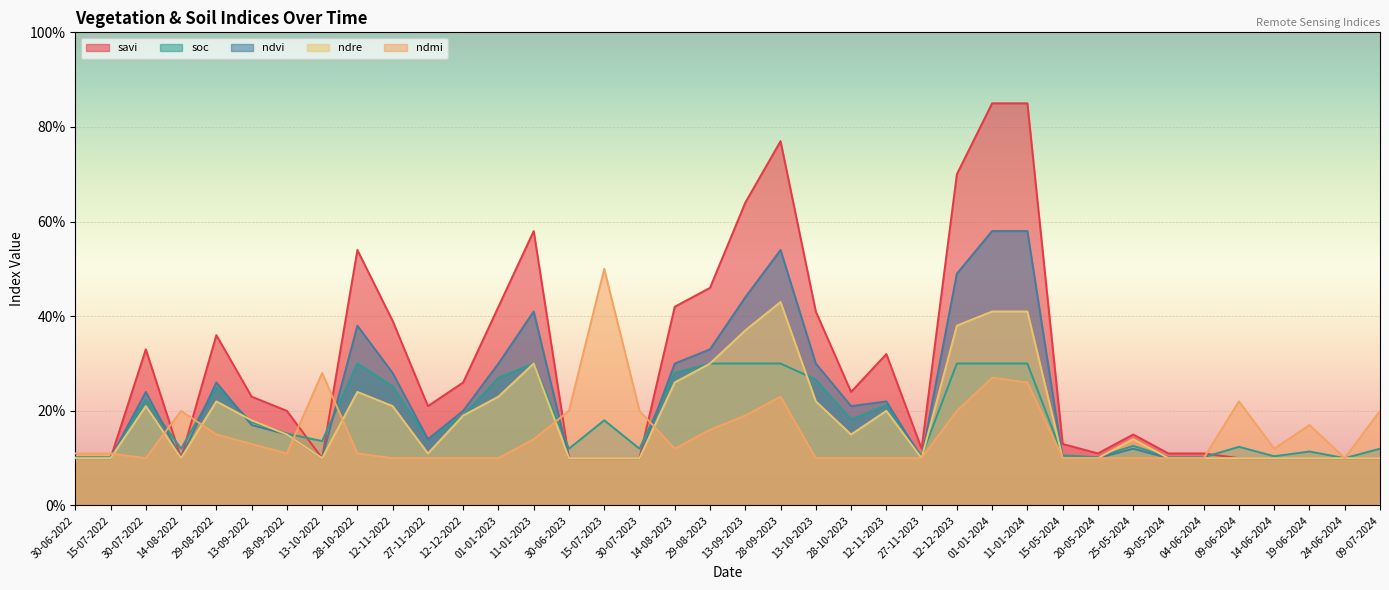

What position from the right is 14-08-2023?

21